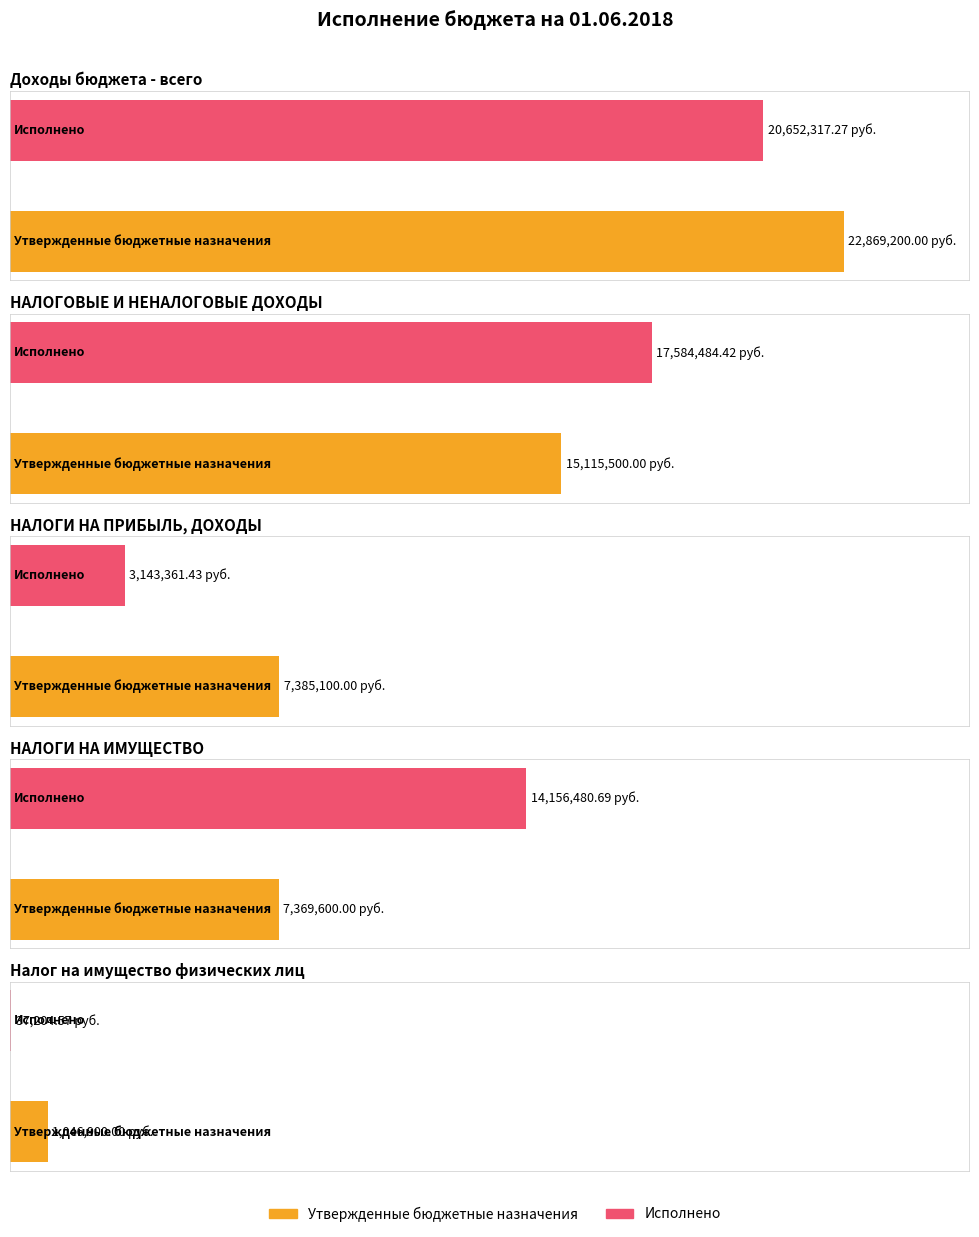

Rank the categories by Утвержденные бюджетные назначения value from highest to lowest.

Доходы бюджета - всего, НАЛОГОВЫЕ И НЕНАЛОГОВЫЕ ДОХОДЫ, НАЛОГИ НА ПРИБЫЛЬ, ДОХОДЫ, НАЛОГИ НА ИМУЩЕСТВО, Налог на имущество физических лиц